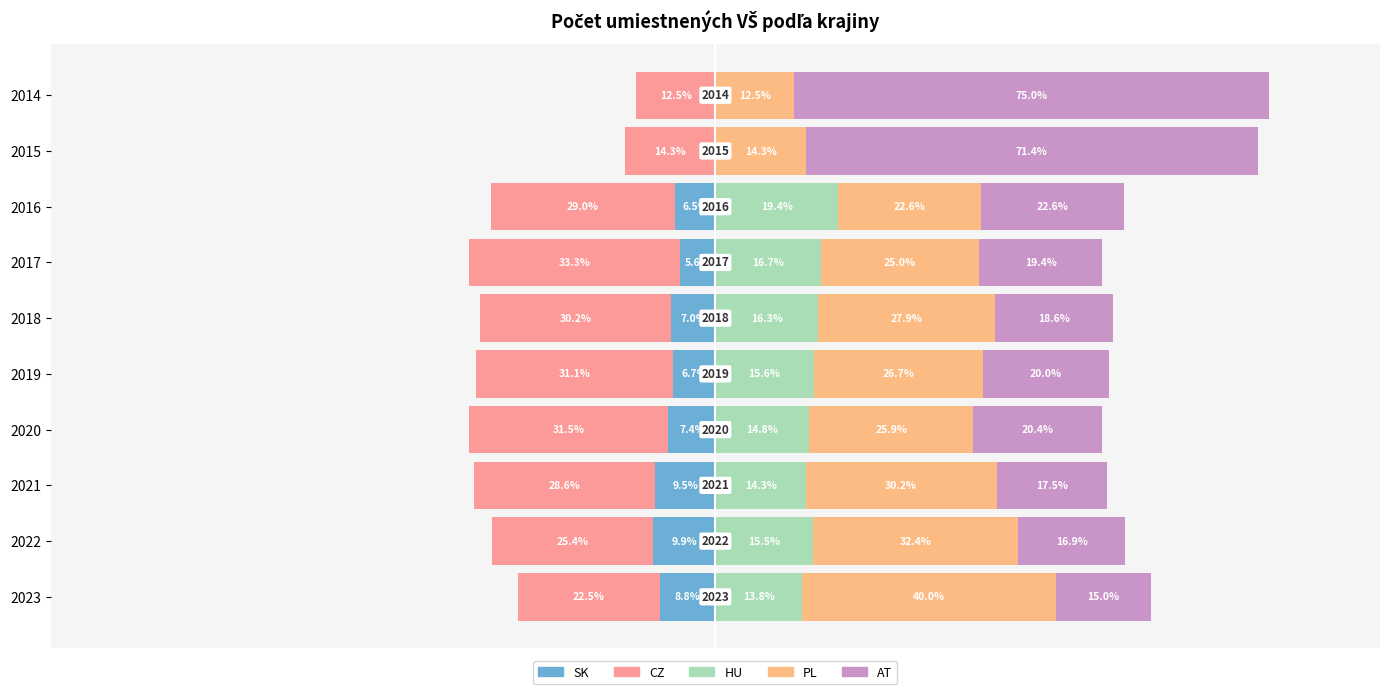

Which series changed the most between 2023 and 2015?

AT